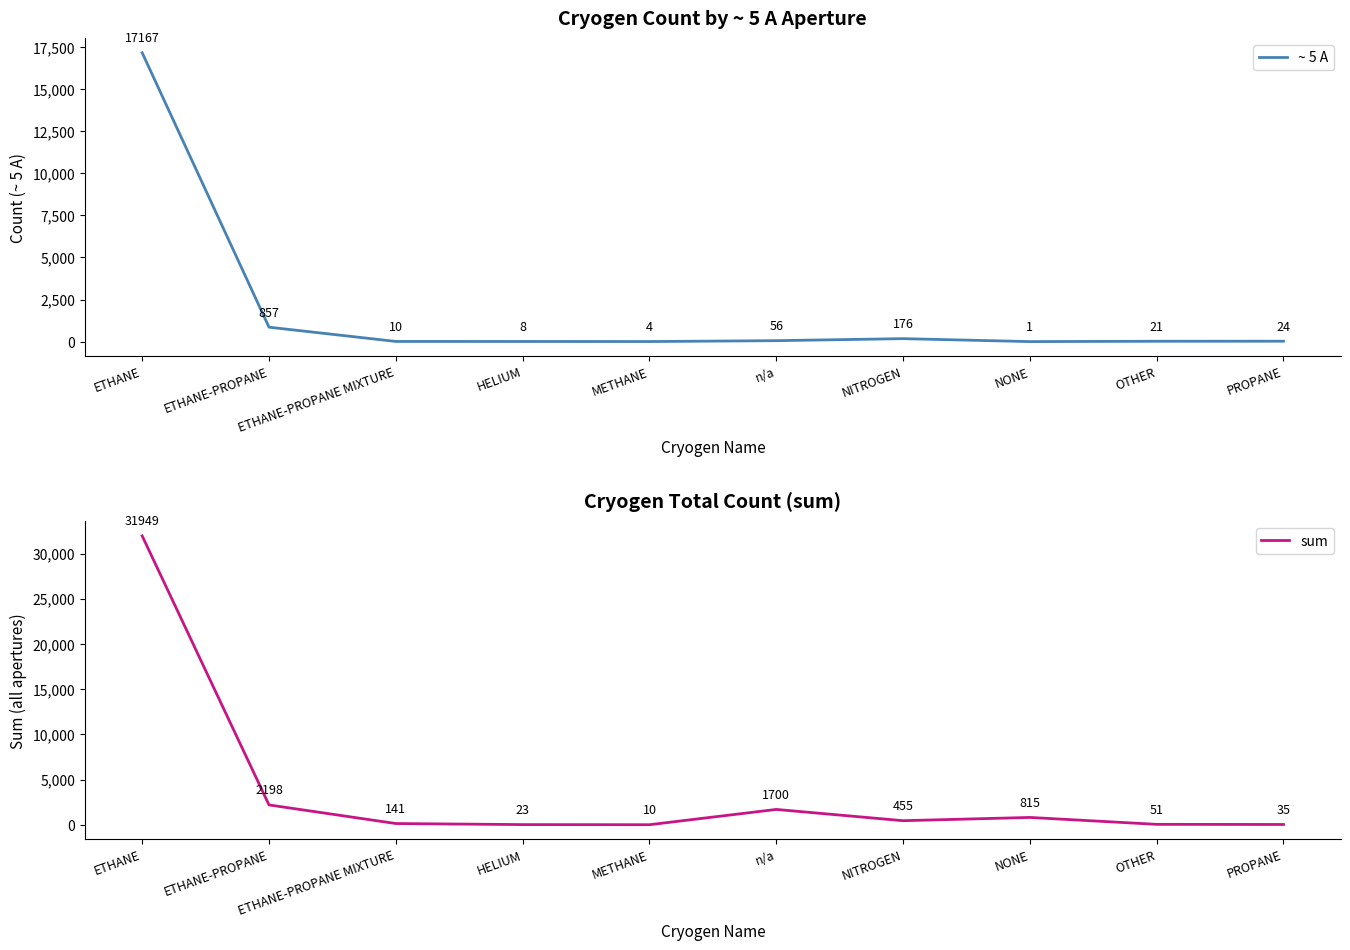

What value does the sum series have at n/a?

1700